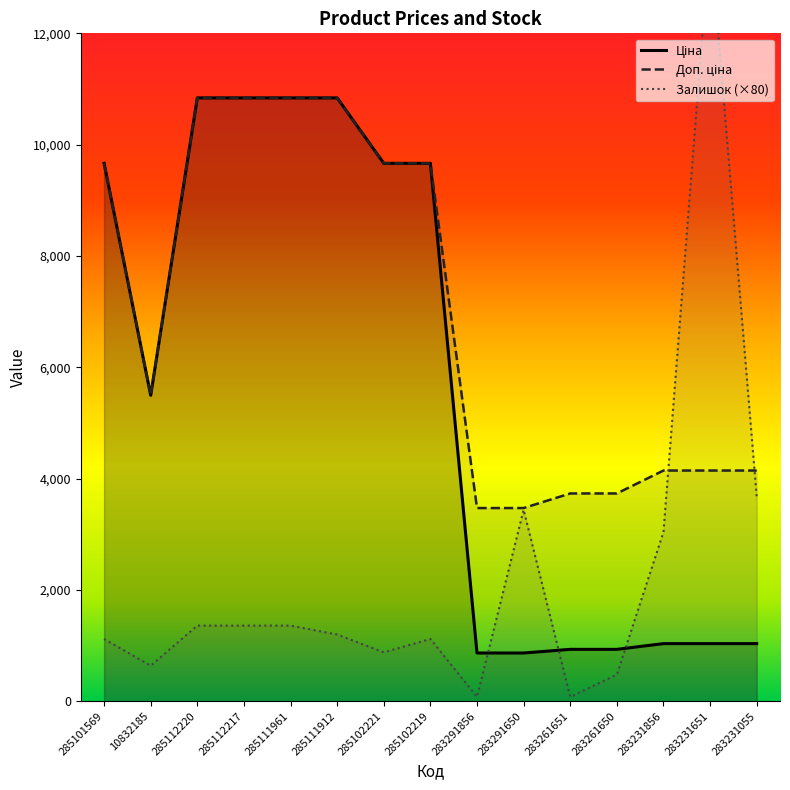

What is the minimum value for Залишок?

80.0